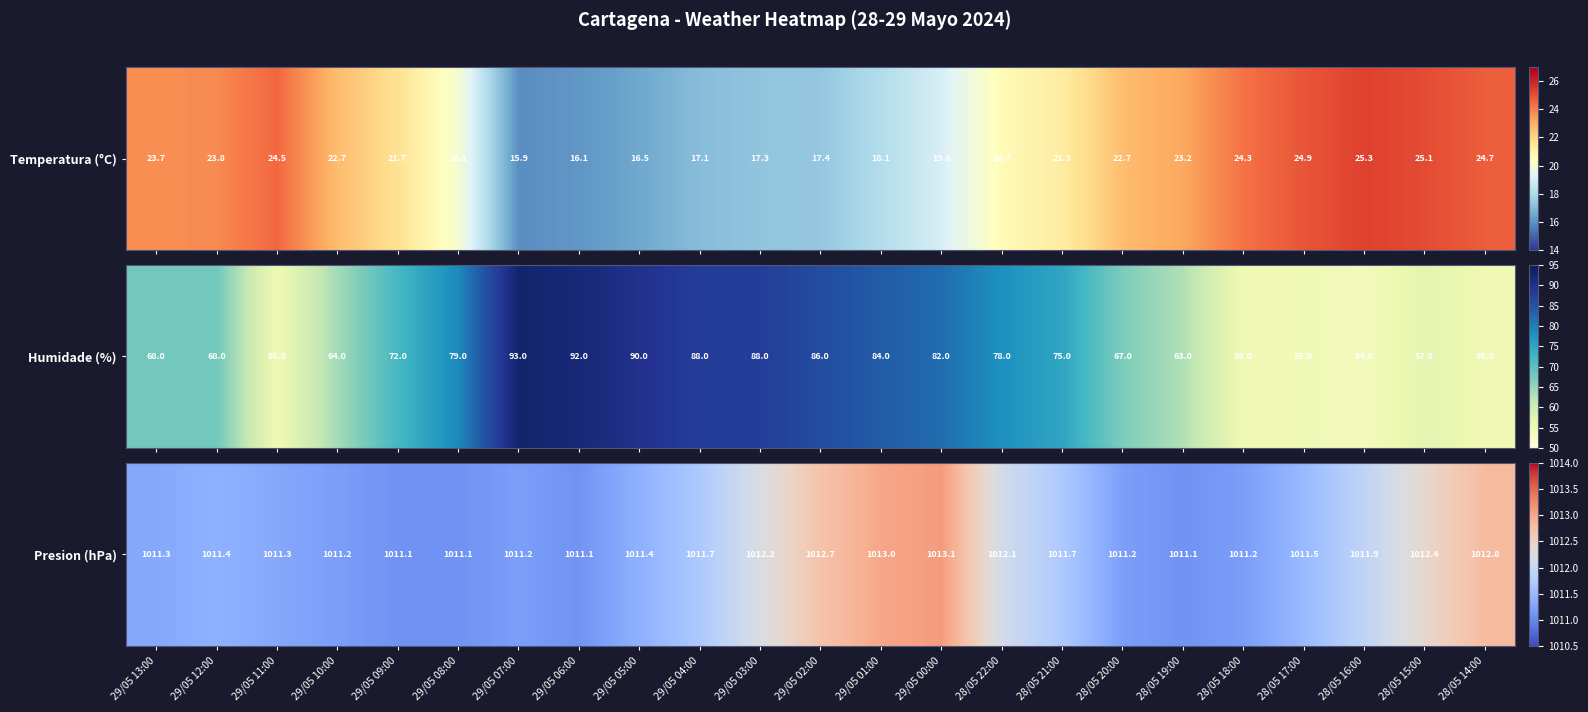

Which category has the highest value across all series?

29/05 00:00